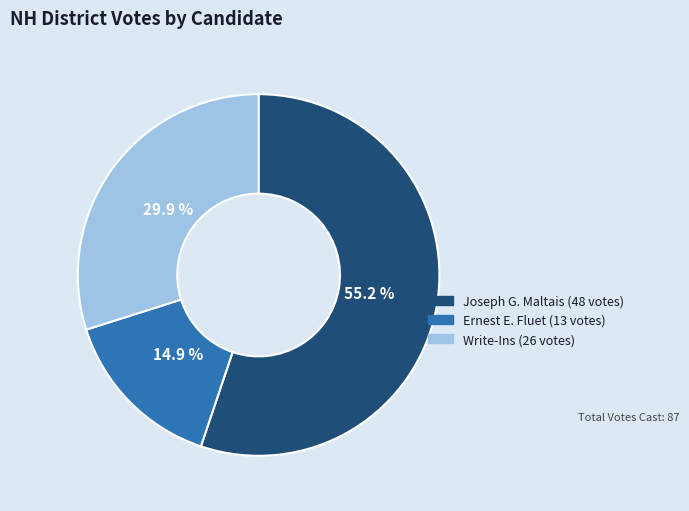

How many segments does this pie chart have?

3